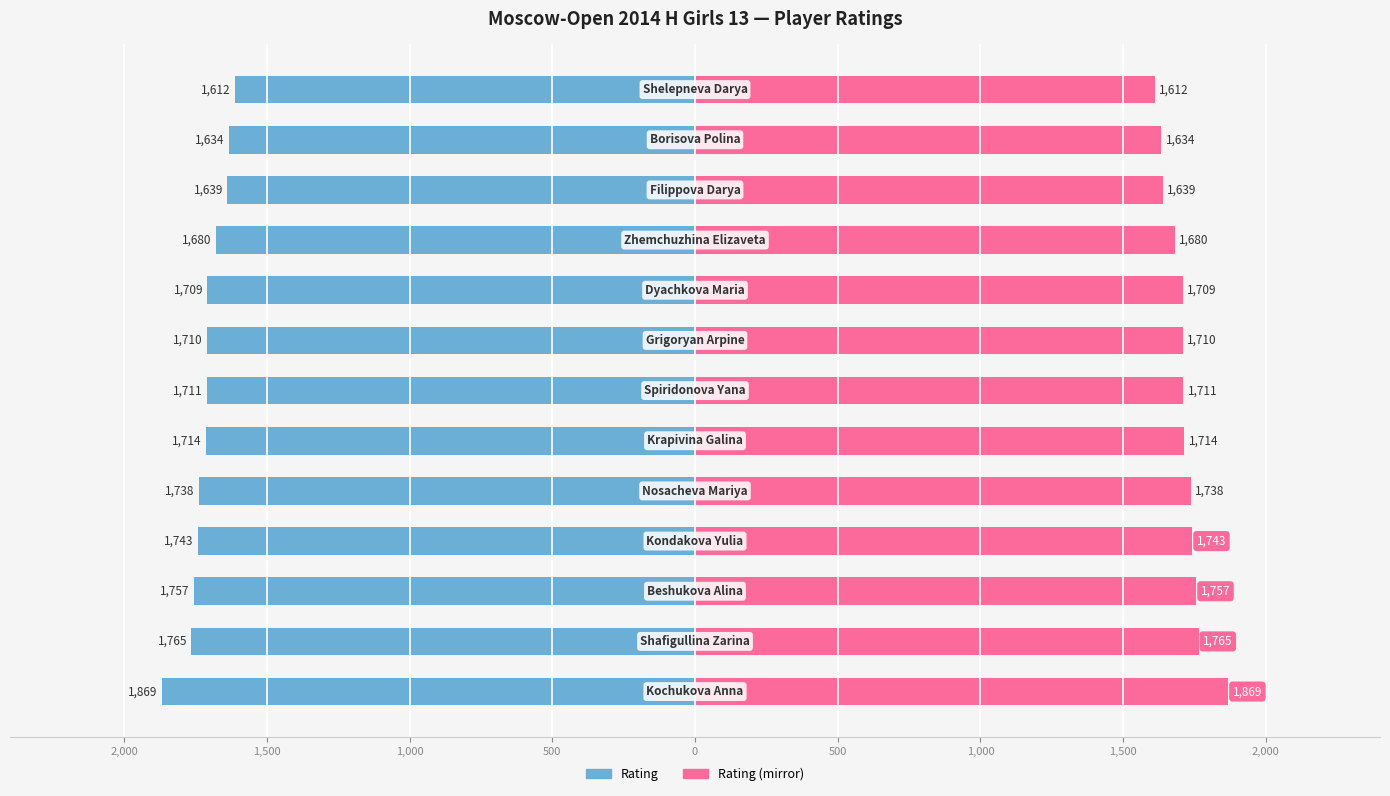

Reading right to left, what are all the values shown in this chart?

Rating: -1612	-1634	-1639	-1680	-1709	-1710	-1711	-1714	-1738	-1743	-1757	-1765	-1869
Rating (mirror): 1612	1634	1639	1680	1709	1710	1711	1714	1738	1743	1757	1765	1869